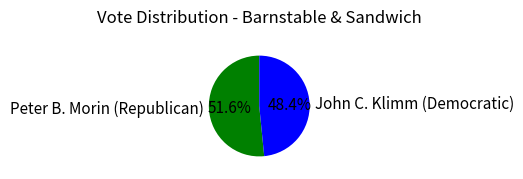

What percentage is the John C. Klimm (Democratic) slice, to the nearest percent?

48%